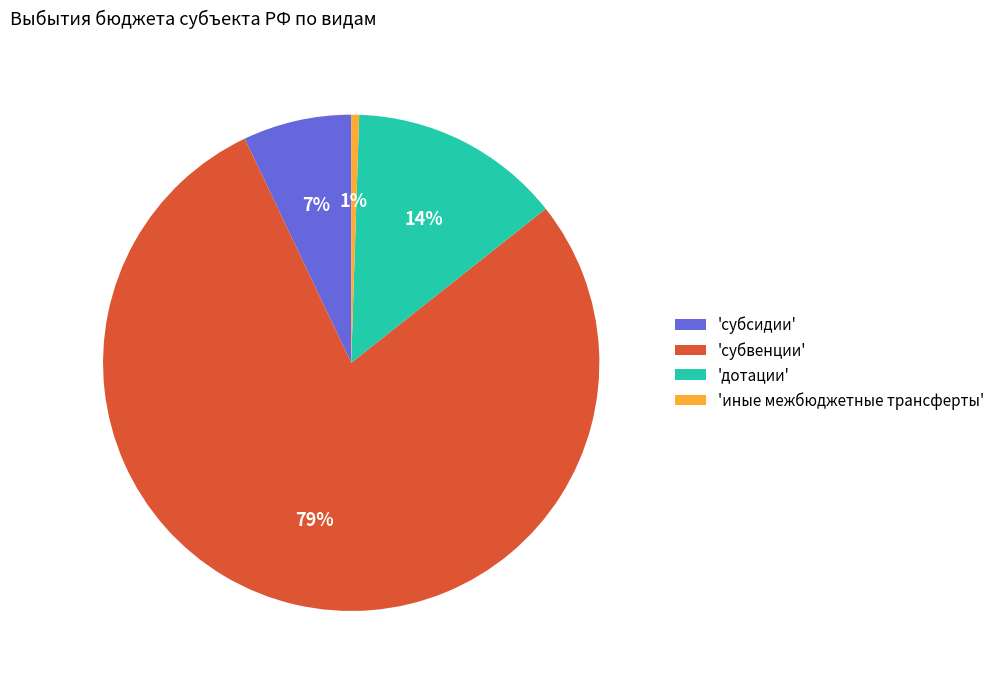

Rank the categories by value from highest to lowest.

'субвенции', 'дотации', 'субсидии', 'иные межбюджетные трансферты'